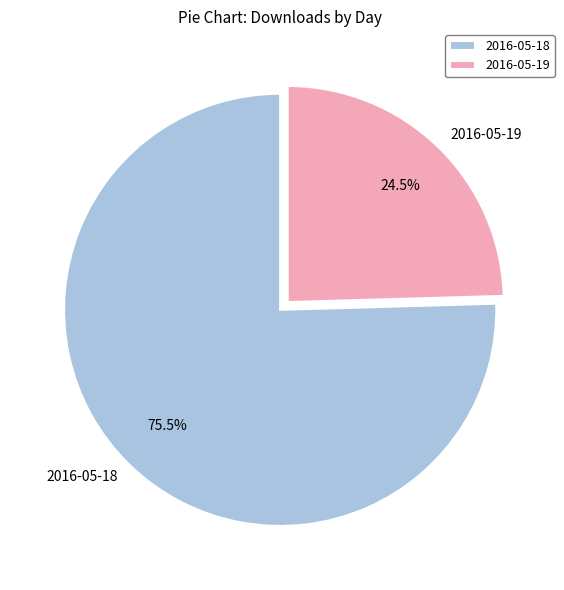

Does 2016-05-19 account for over 50% of the chart?

No